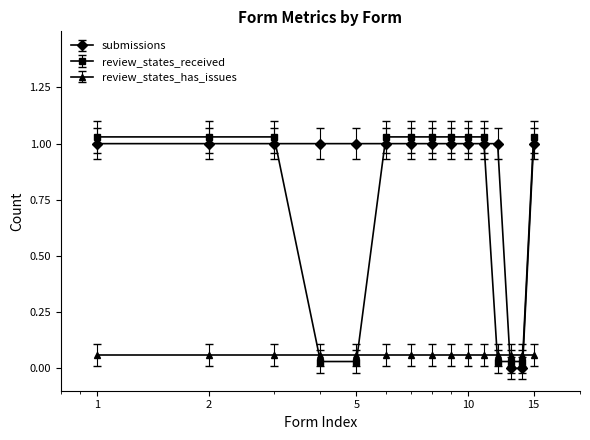

How many values in the review_states_received series are below 1?

5